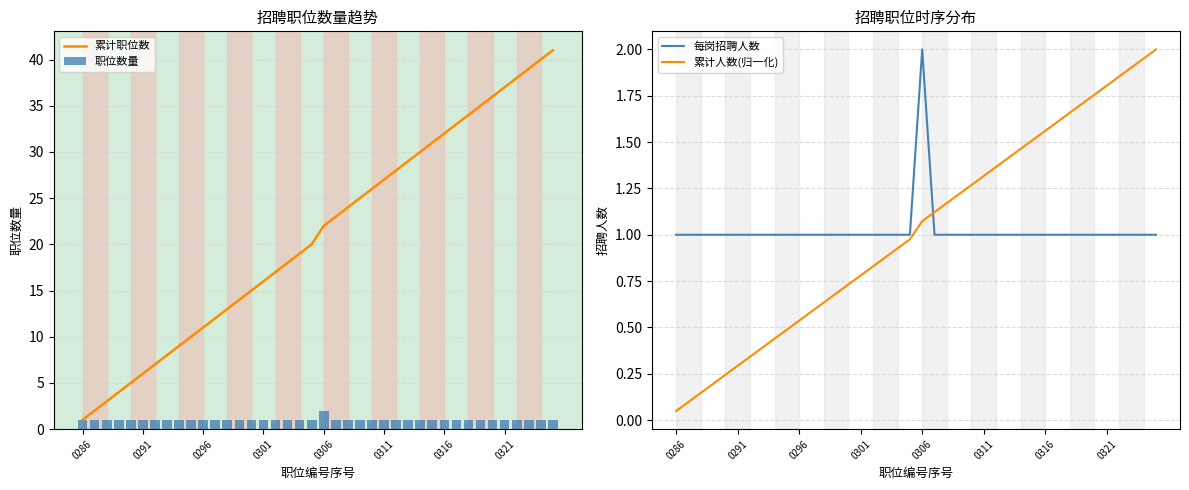

What is the value of the 累计人数(归一化) bar at the 28th from the left?

1.4